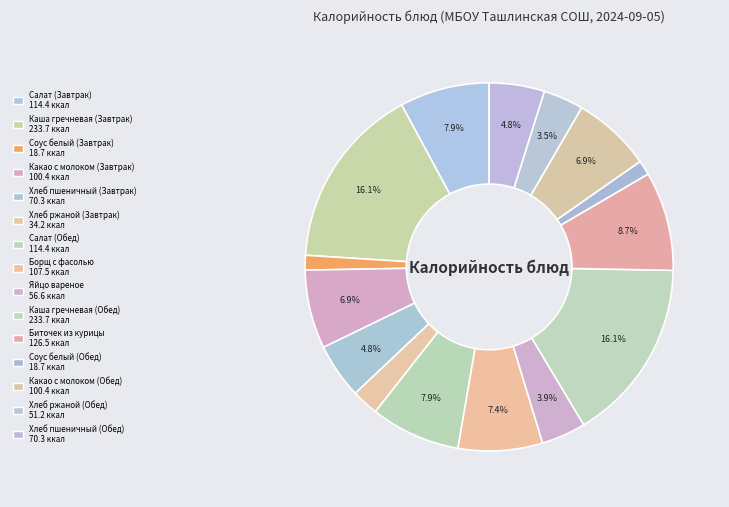

How much of the chart is everything except Хлеб ржаной (Завтрак)?

97.6%